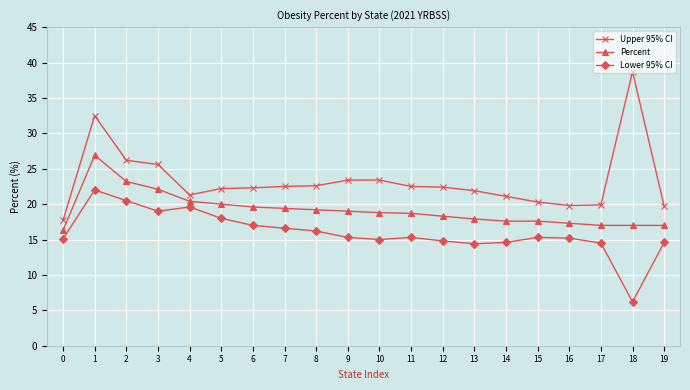

How many data points does each series have?

20